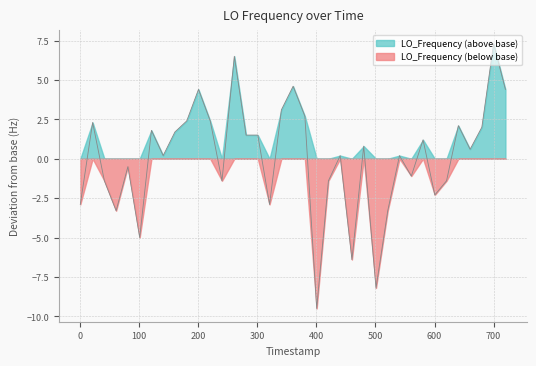

What is the difference between the second highest and second lowest values?

14.7